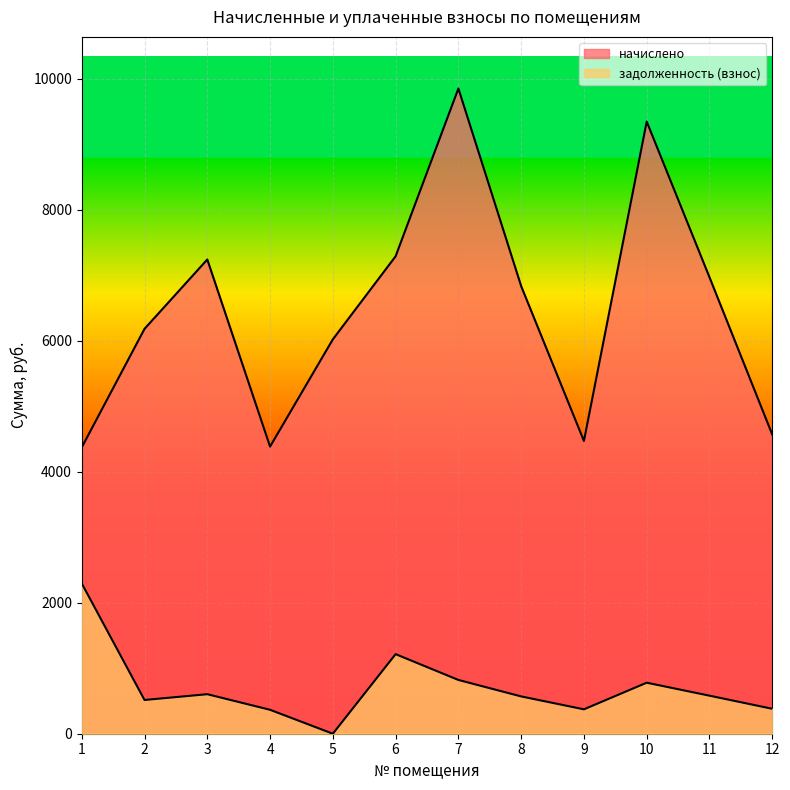

At which label does задолженность (взнос) first exceed 580?

1